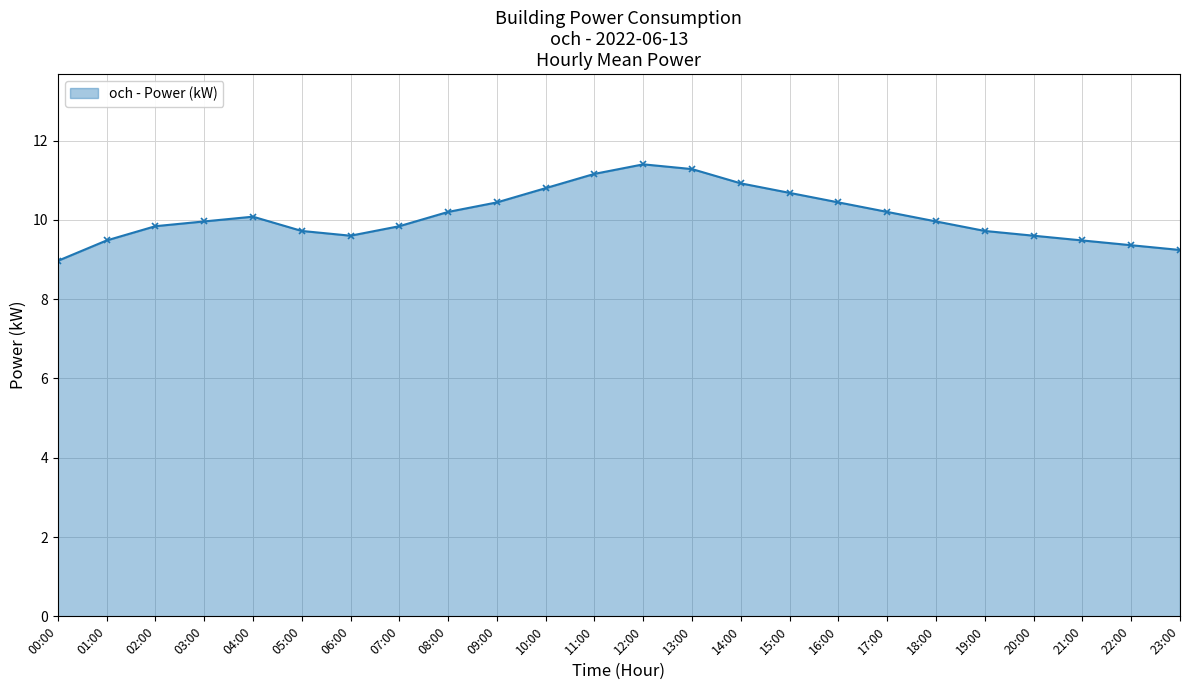

Count the number of categories in the chart.

24